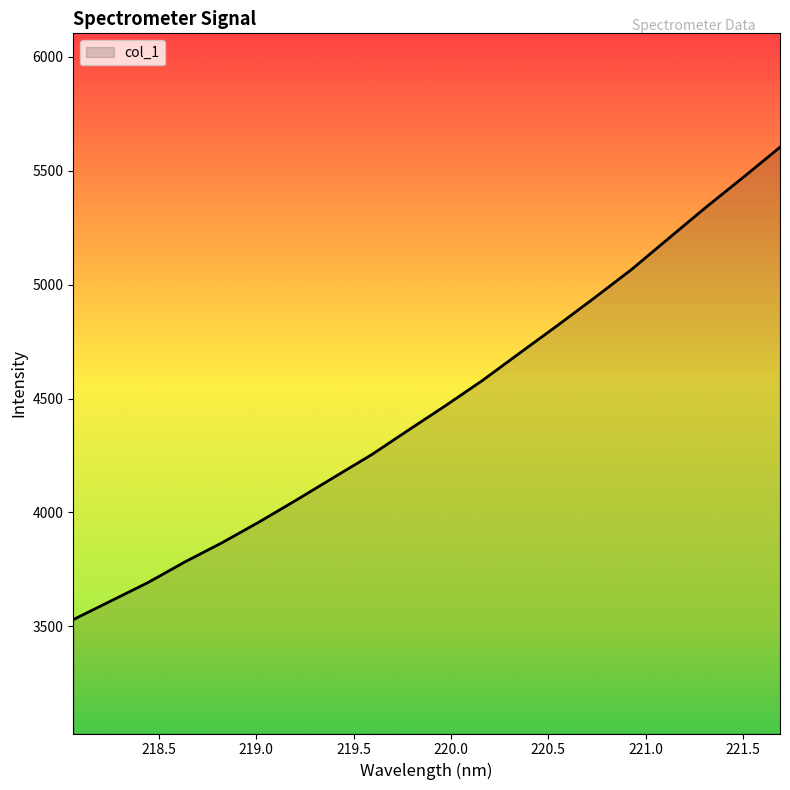

What is the maximum value shown in the chart?

5603.3